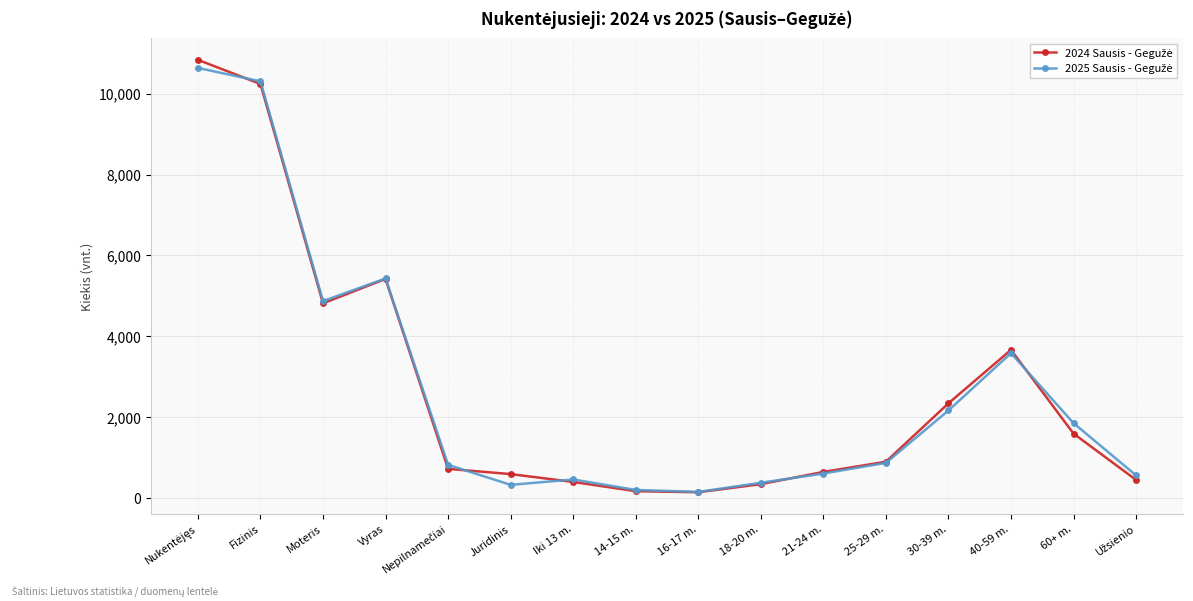

How many categories are shown in the chart?

16